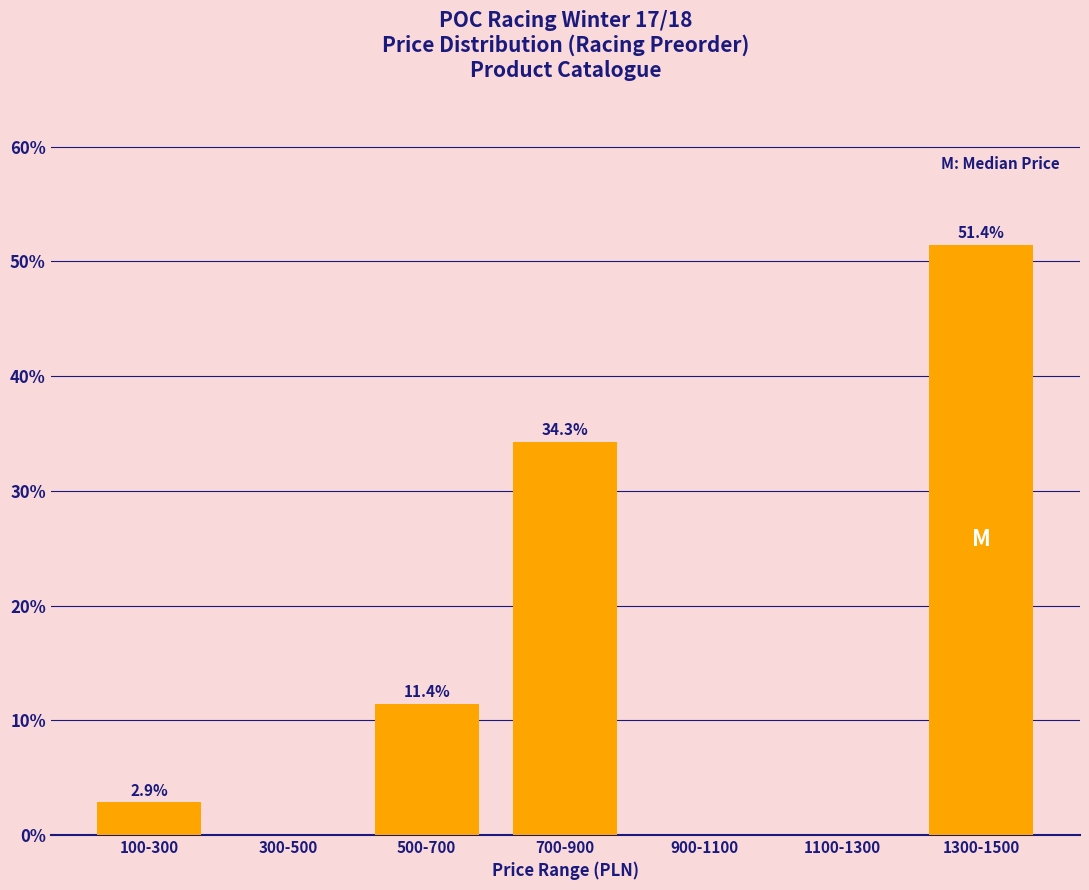

Reading left to right, list all the values displayed in this chart.

100-300=2.9	300-500=0.0	500-700=11.4	700-900=34.3	900-1100=0.0	1100-1300=0.0	1300-1500=51.4